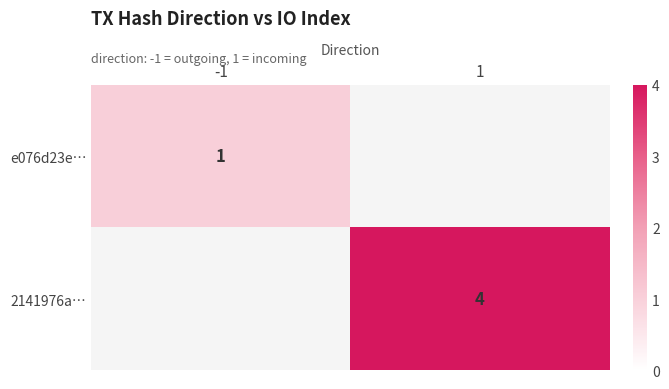

The 2141976a… series shows 4 at 1. True or false?

True